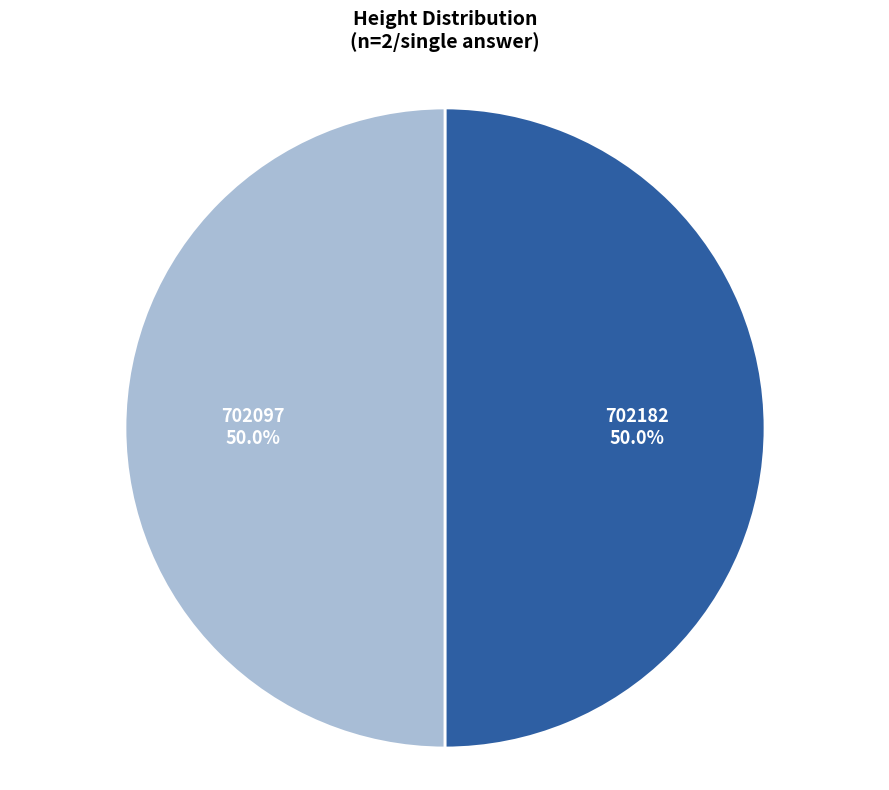

Approximately how many times larger is the value at 702182 compared to 702097?

1.0